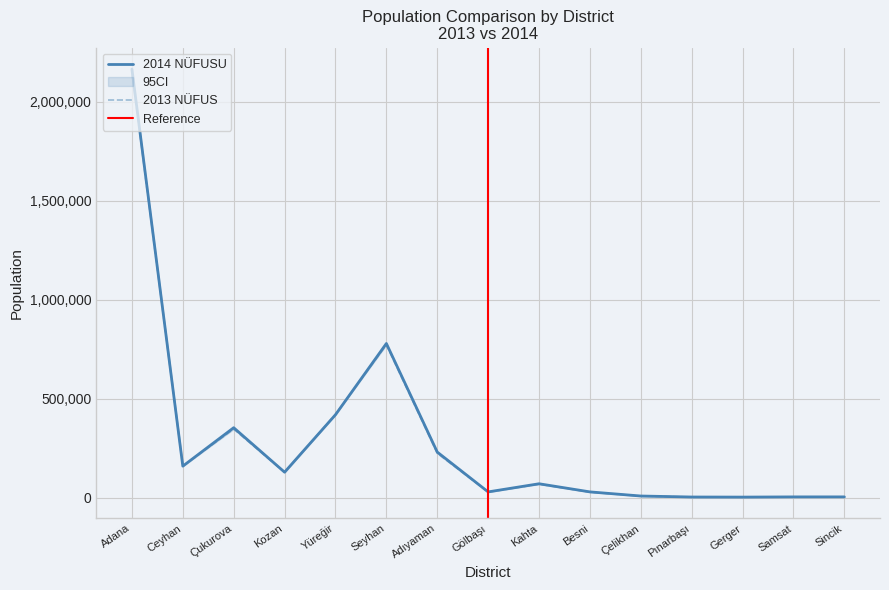

Which series has the largest total across all categories?

2014 NÜFUSU